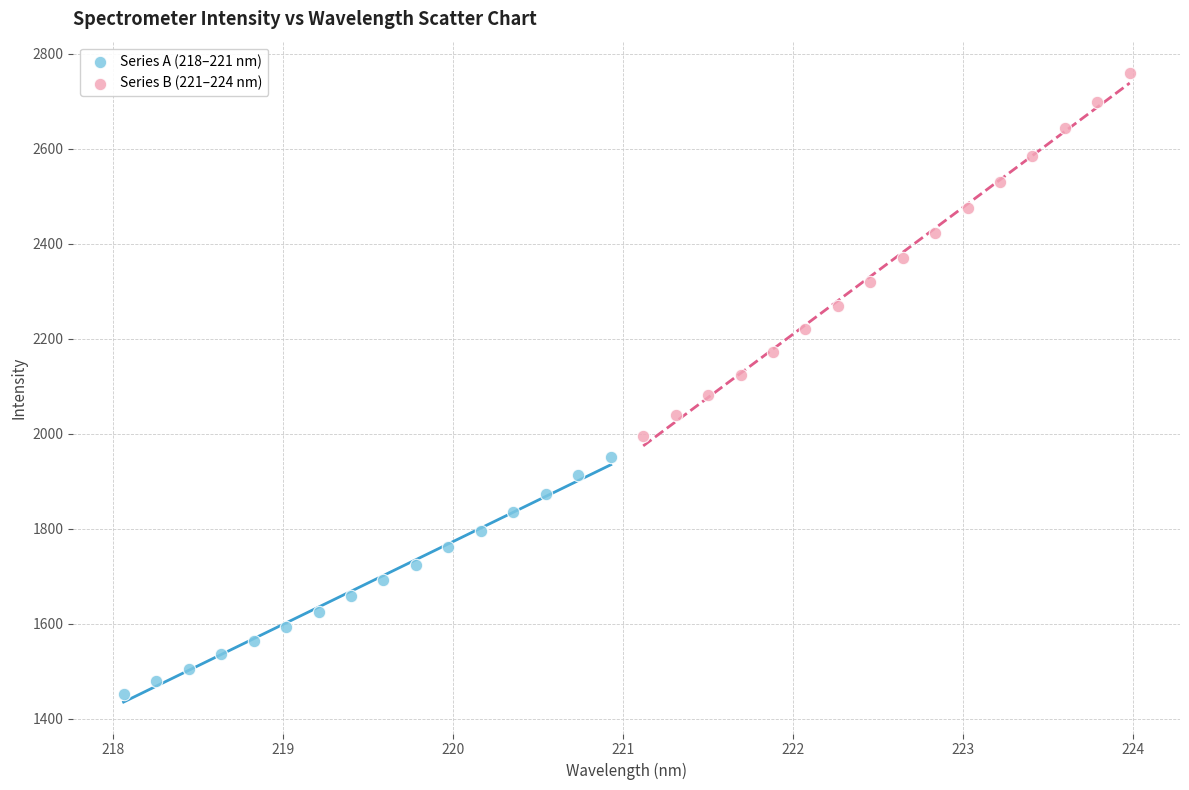

Which series contains the highest Y value?

Series B (221–224 nm)